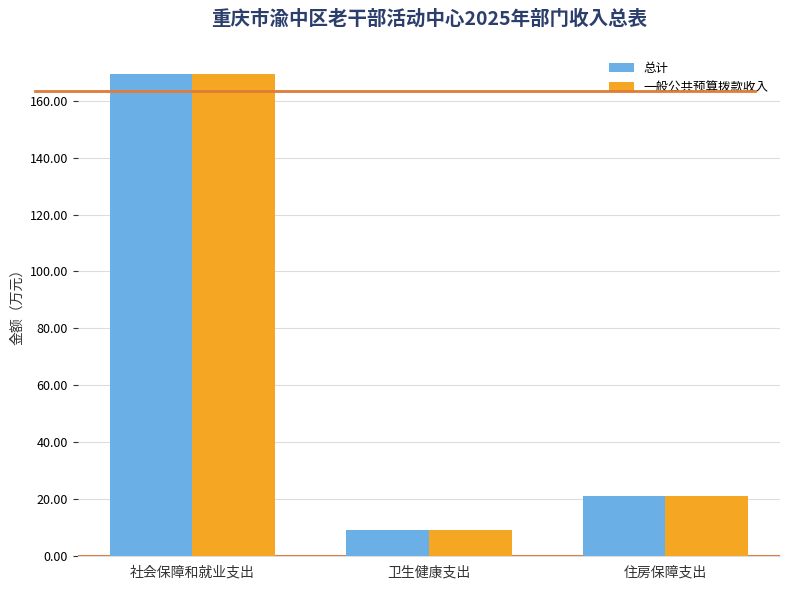

Rank the categories by 一般公共预算拨款收入 value from lowest to highest.

卫生健康支出, 住房保障支出, 社会保障和就业支出